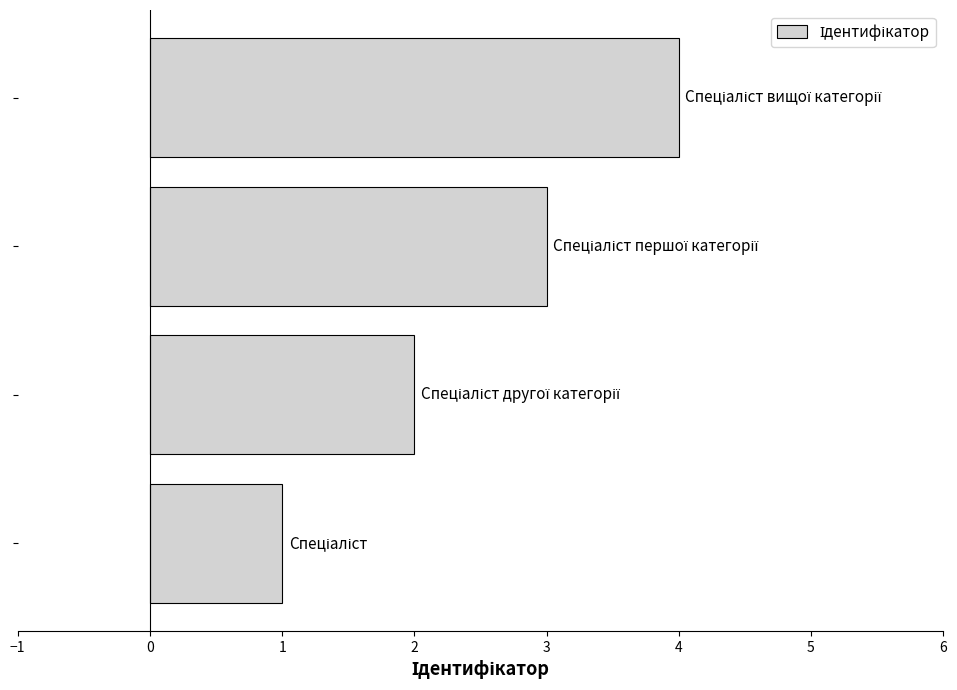

What is the sum of all values?

10